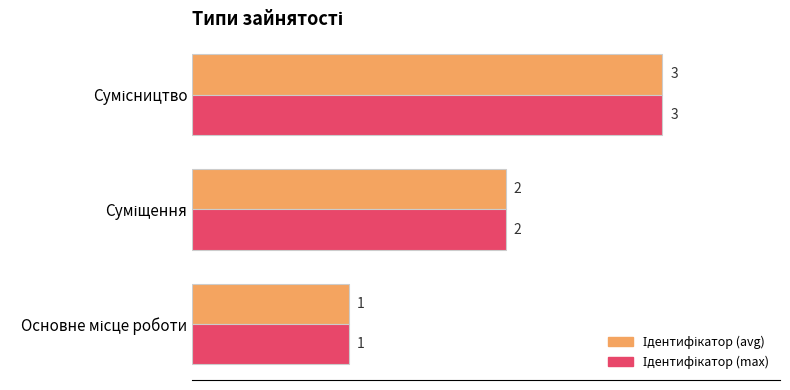

How many data points does each series have?

3